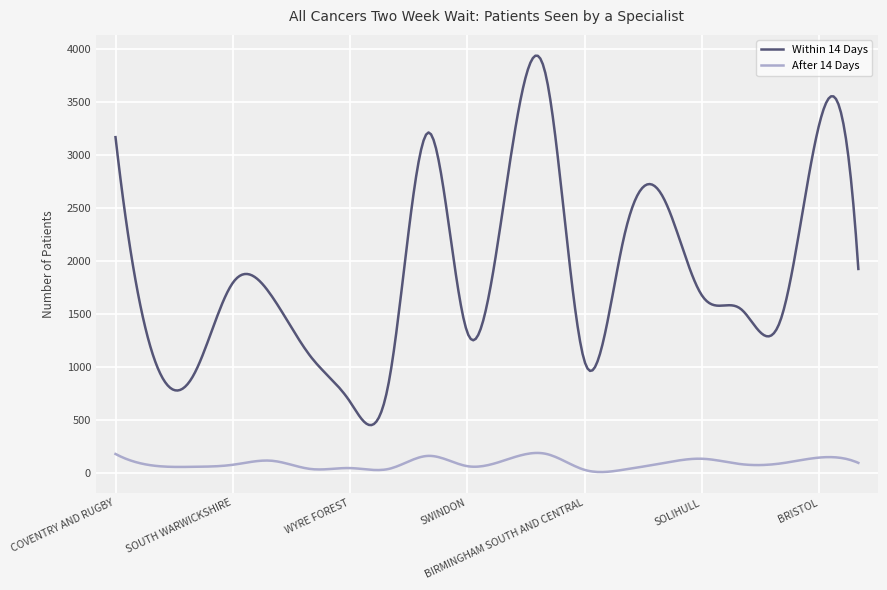

Which series has the largest range (max minus min)?

Within 14 Days